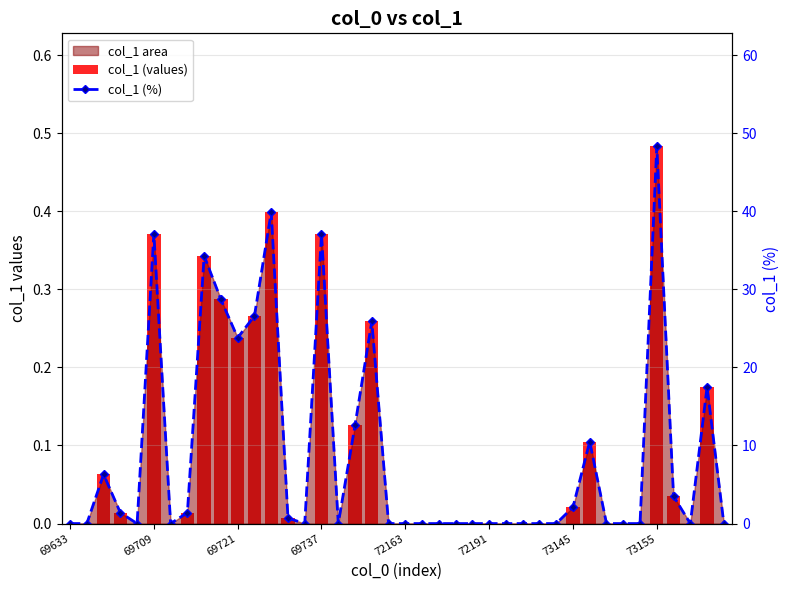

List the series in order of their overall mean, lowest first.

col_1 (values), col_1 (%)